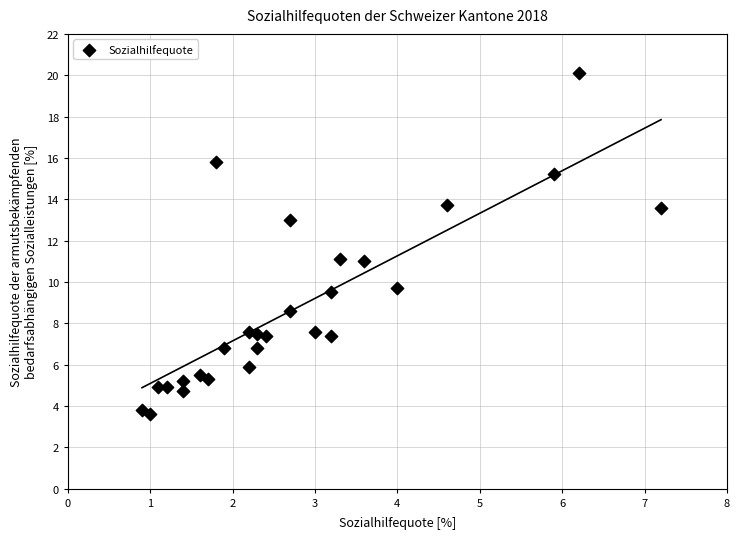

What is the range of X values (max minus min)?

6.3